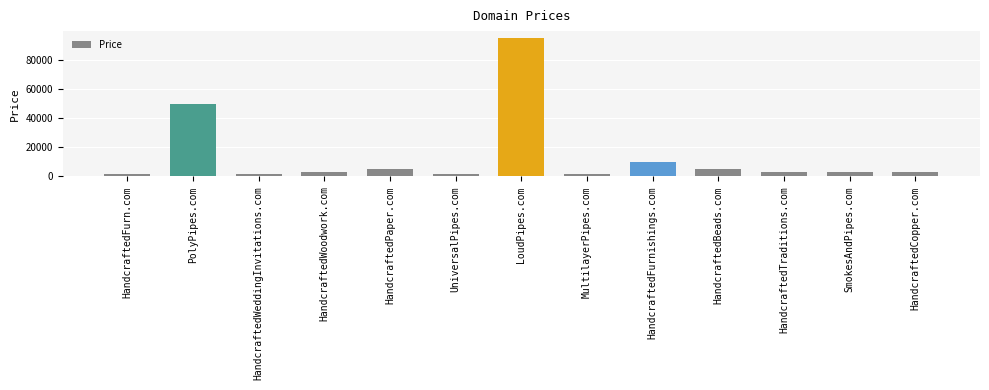

What is the difference between the maximum and second lowest values?

93000